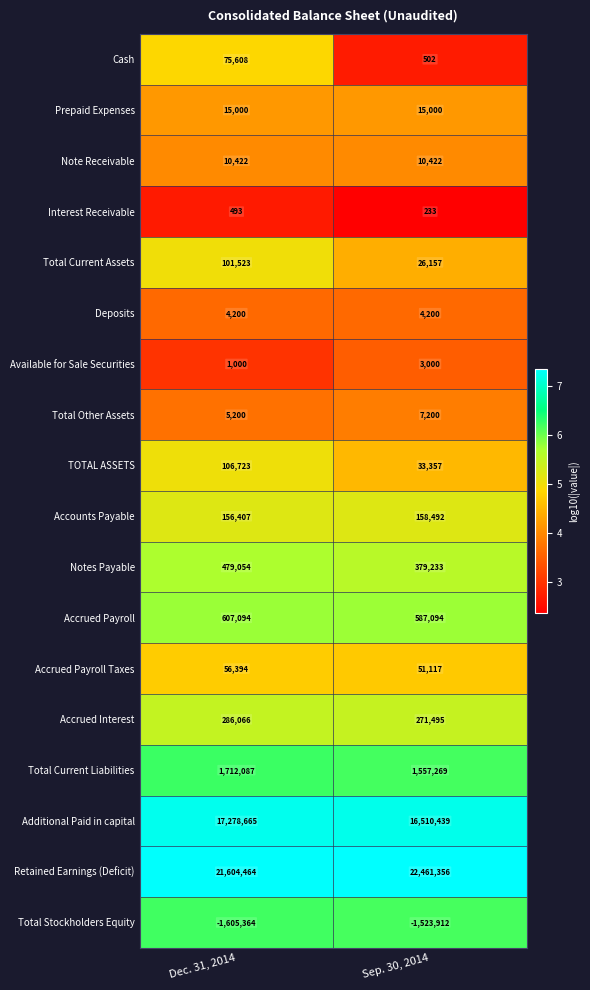

Which category has the lowest value across all series?

Dec. 31, 2014